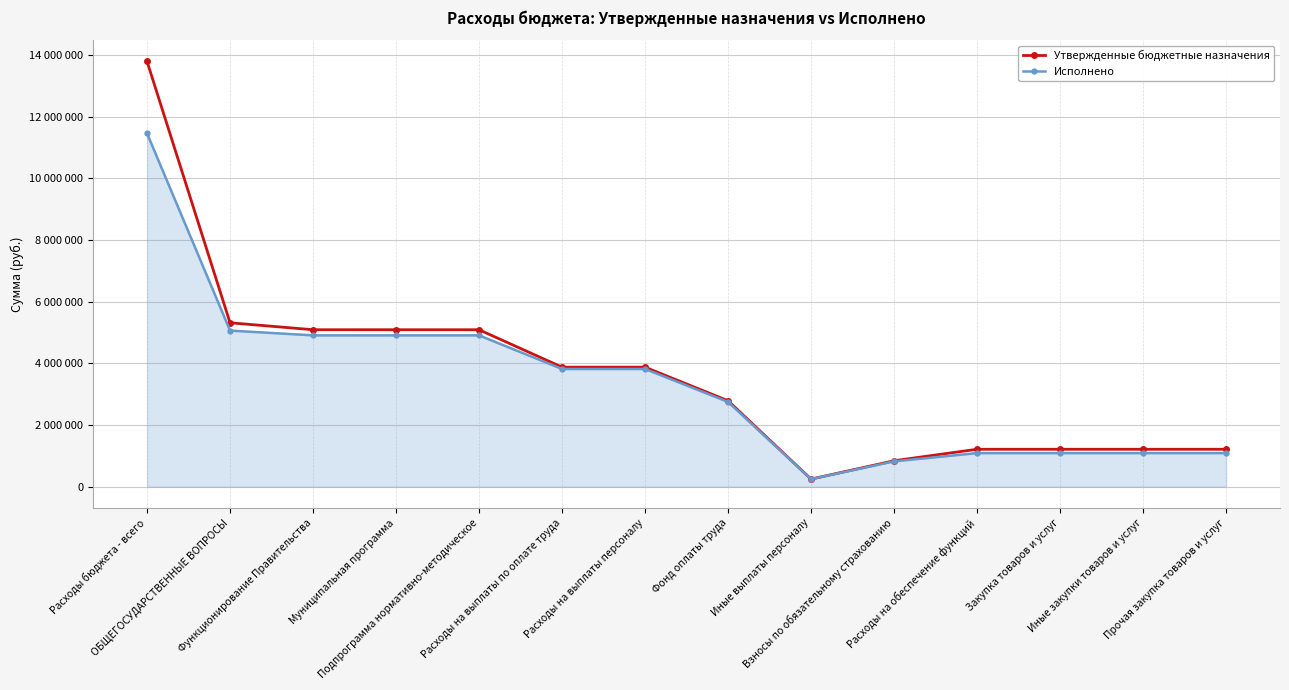

The Утвержденные бюджетные назначения series shows 5315500.0 at ОБЩЕГОСУДАРСТВЕННЫЕ ВОПРОСЫ. True or false?

True